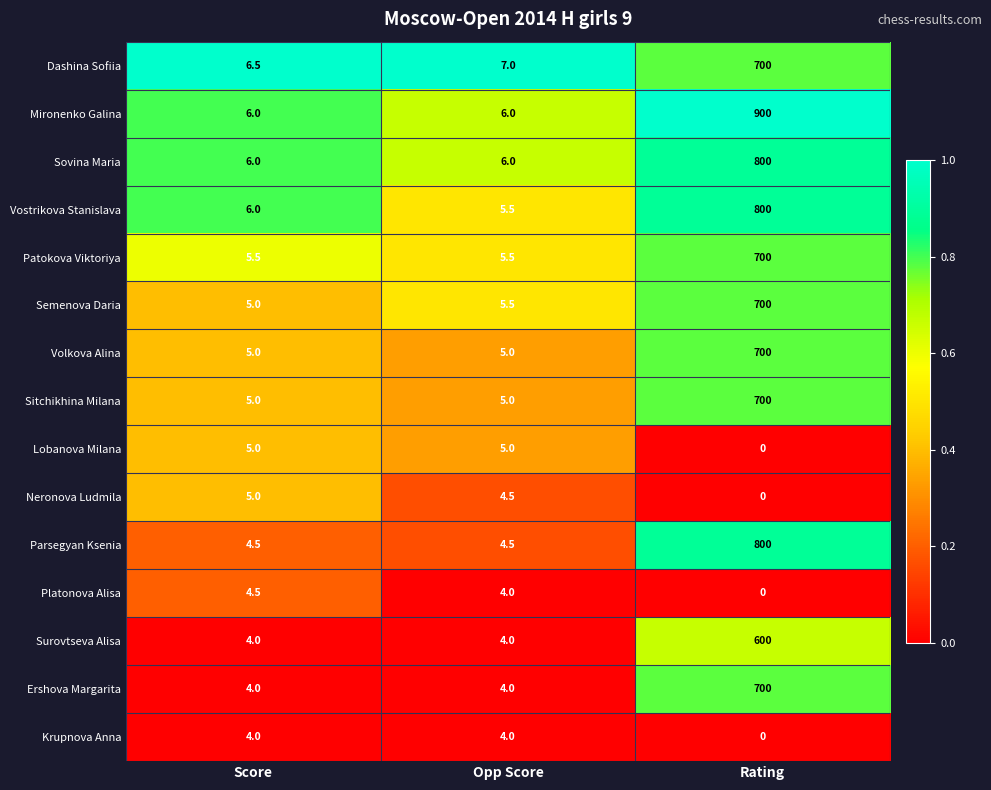

Which category has the highest value in the Sovina Maria series?

Rating